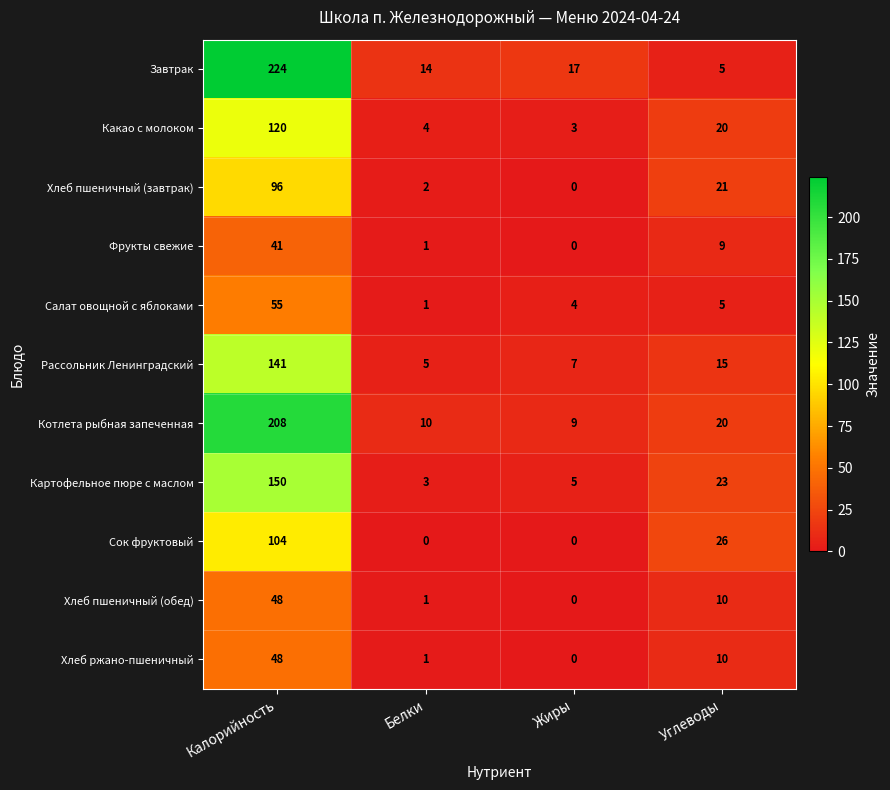

At which category is the sum across all series the highest?

Калорийность